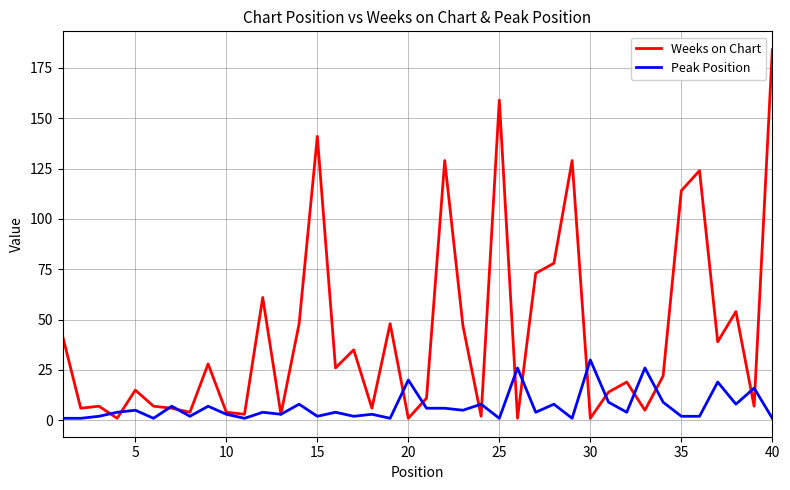

What is the maximum value for Weeks on Chart?

184